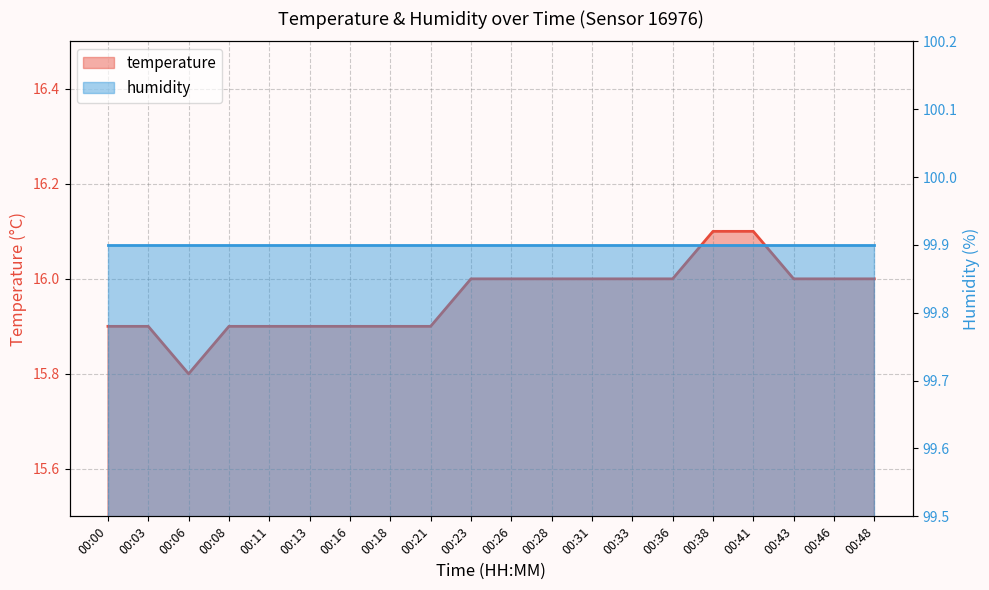

How many values are between 15 and 16?

18